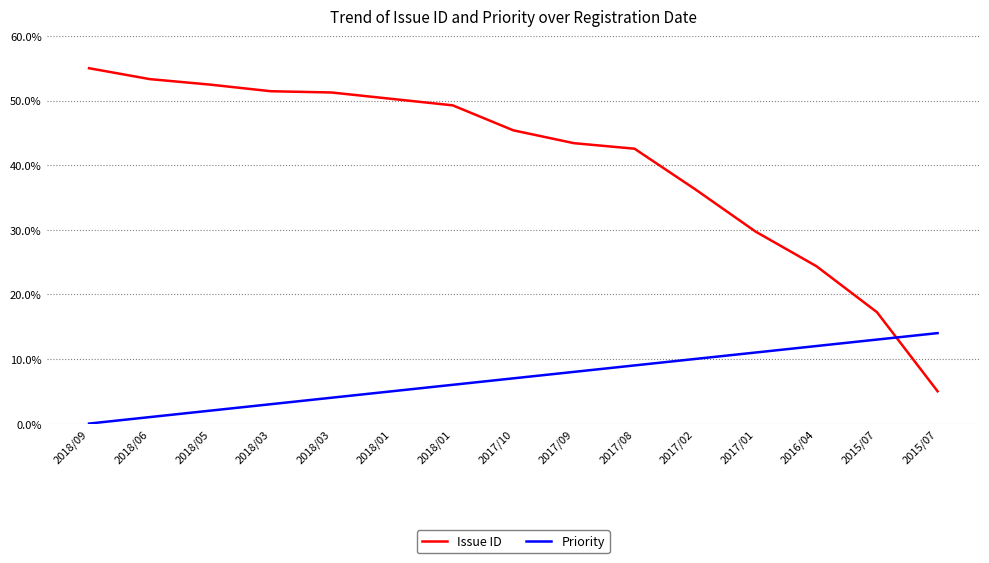

How many intersections are there between Priority and Issue ID?

1